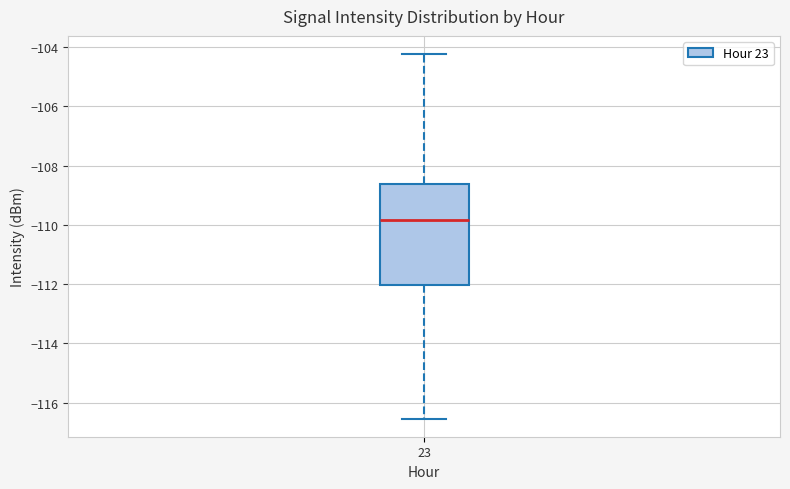

Where is the upper edge of the box at x = 23 on the y-axis? The values are not printed on the chart, so give them approximately, as read against the axis.

-108.6